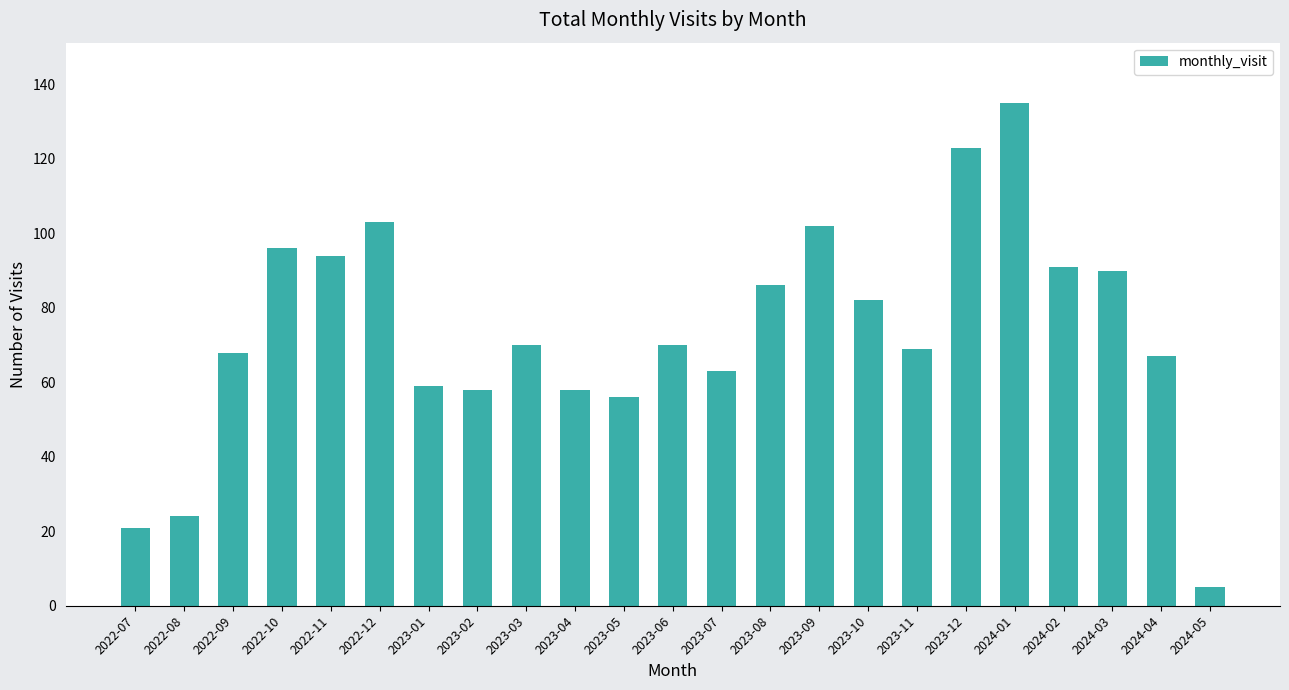

What position from the left is 2023-12?

18